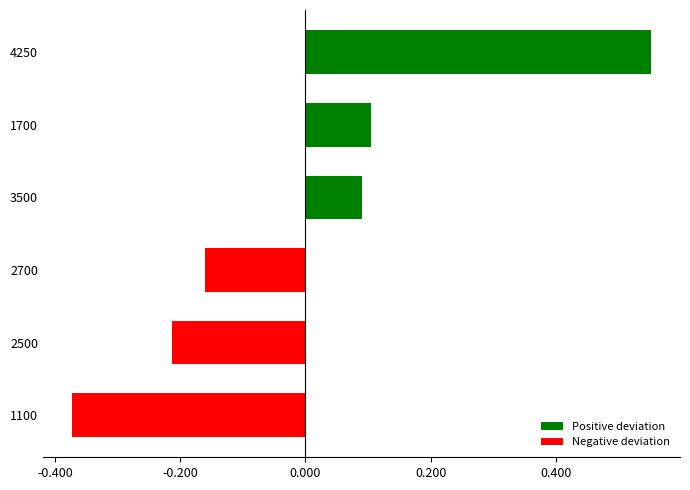

How many negative values are there?

3